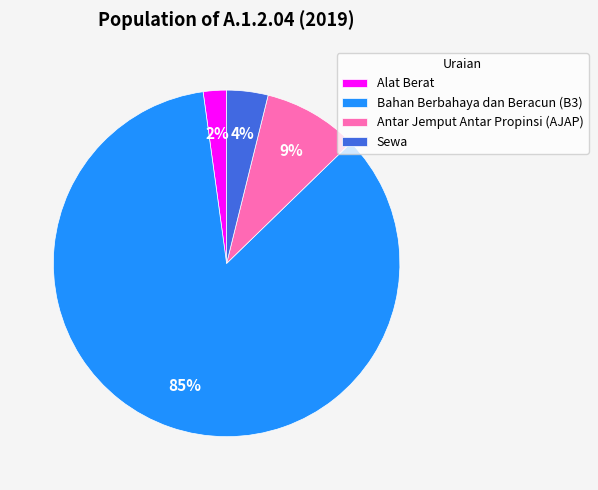

Is Sewa the majority of the pie?

No